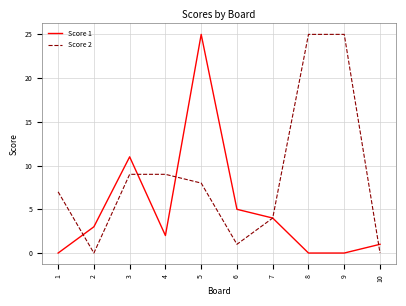

The value of Score 2 at 9 is 25. True or false?

True